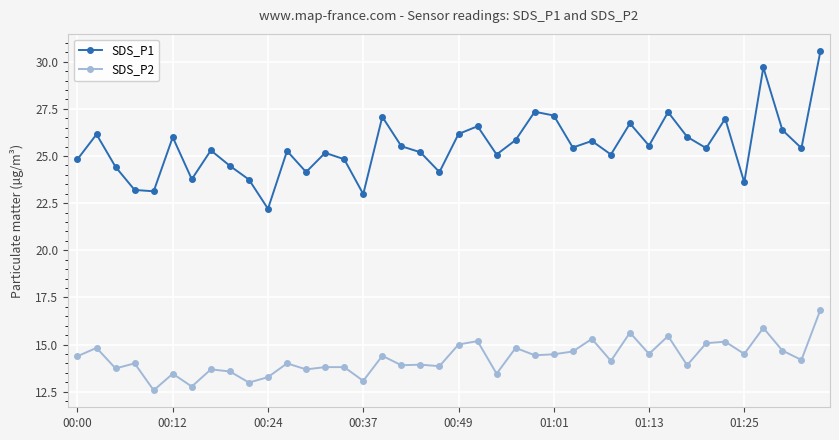

Which series has the largest total across all categories?

SDS_P1